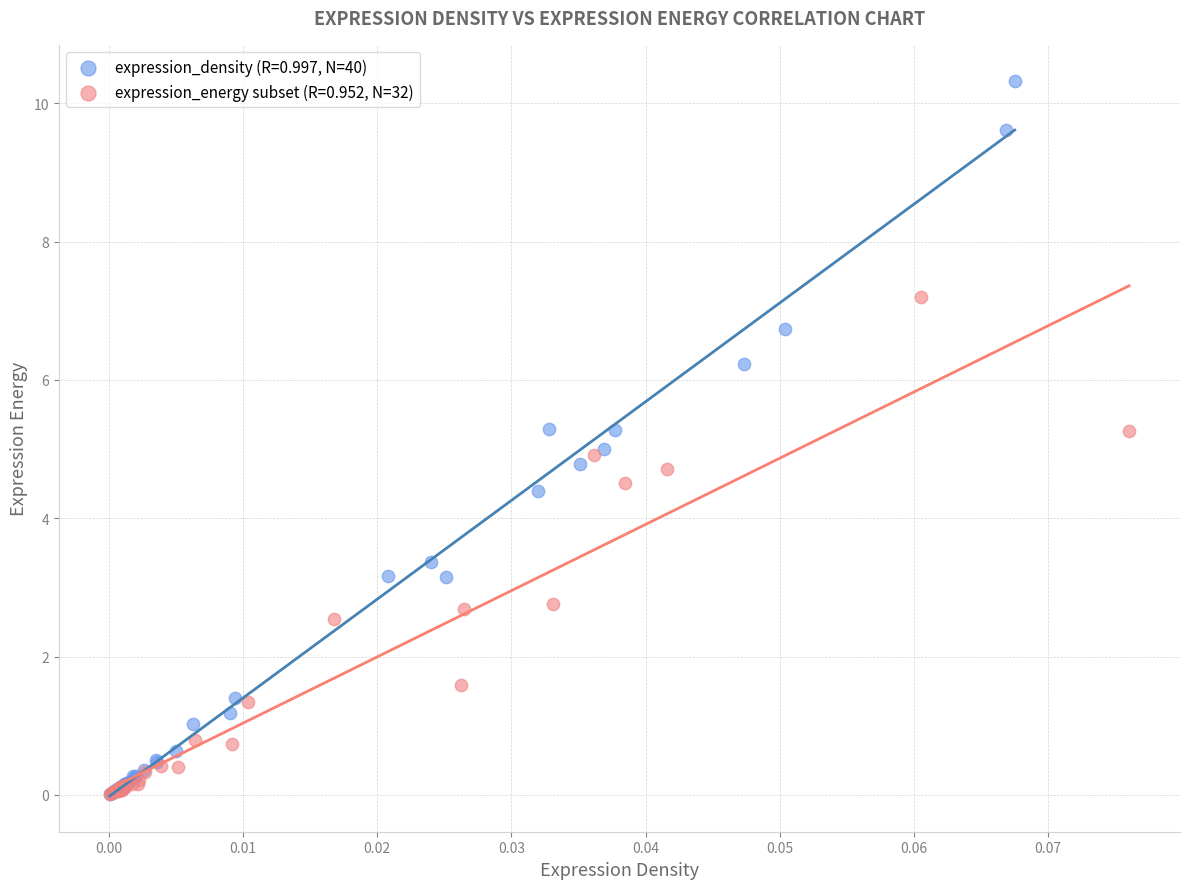

Which series contains the highest Y value?

expression_density (R=0.997, N=40)